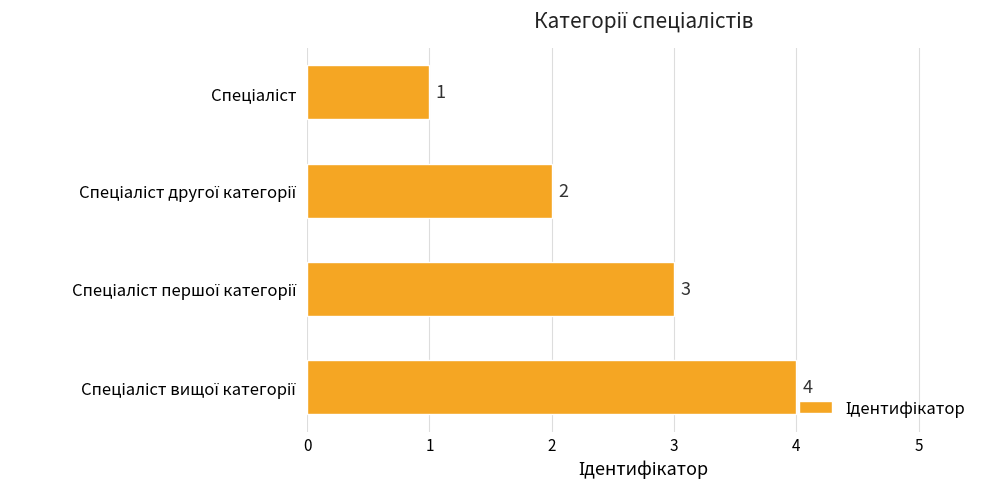

Count the values in the range 2 to 4.

3